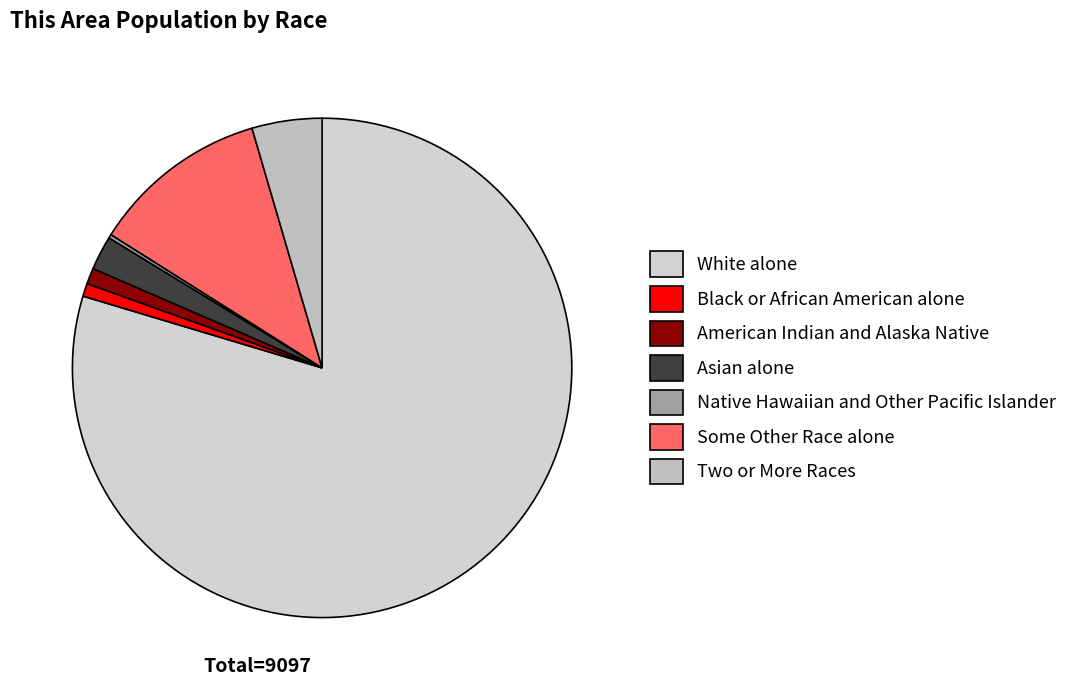

The Black or African American alone slice represents 1% of the pie. True or false?

True